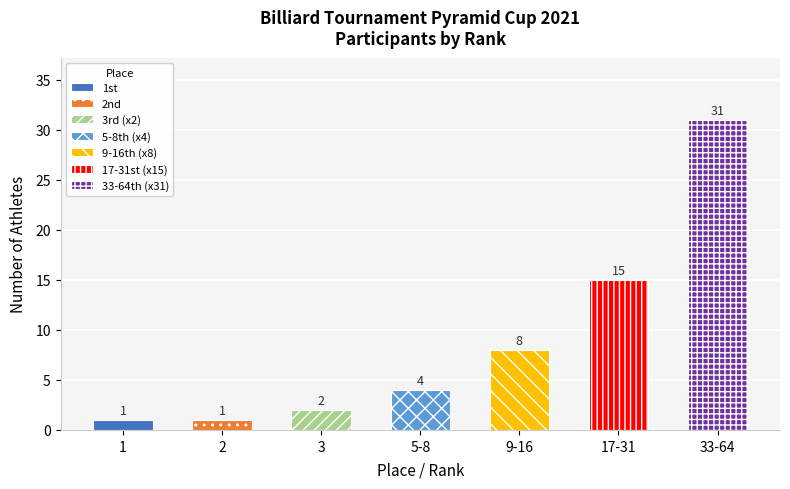

What is the change in value from 2 to 33-64?

+30